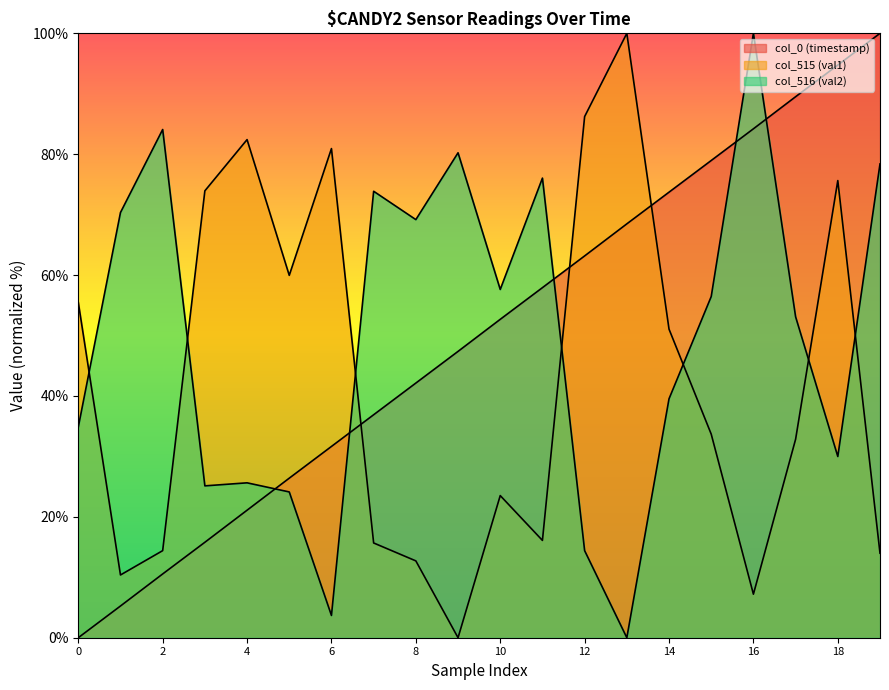

How many interior local peaks does the col_515 (val1) series have?

5